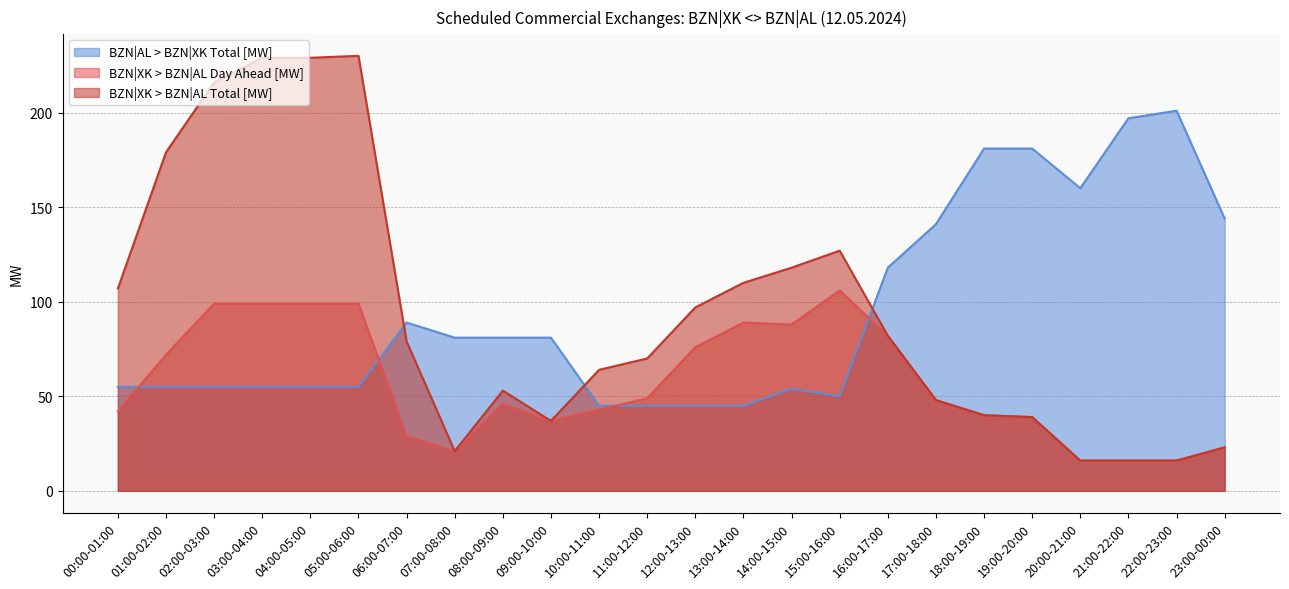

True or false: BZN|XK > BZN|AL Total [MW] and BZN|AL > BZN|XK Total [MW] cross at least once.

True